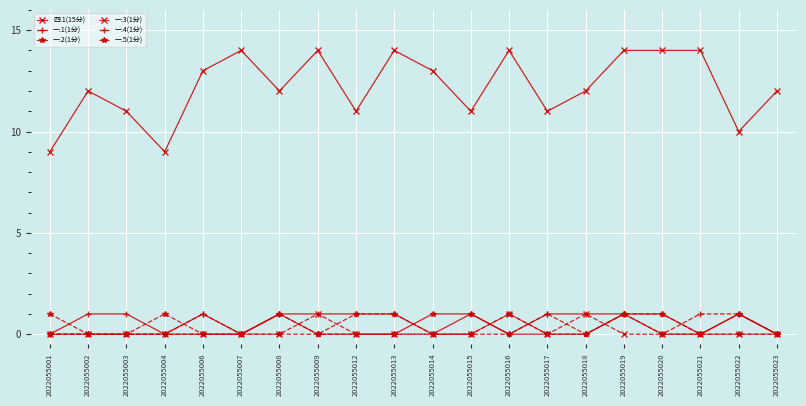

How many 四.1(15分) values are between 11 and 14?

17